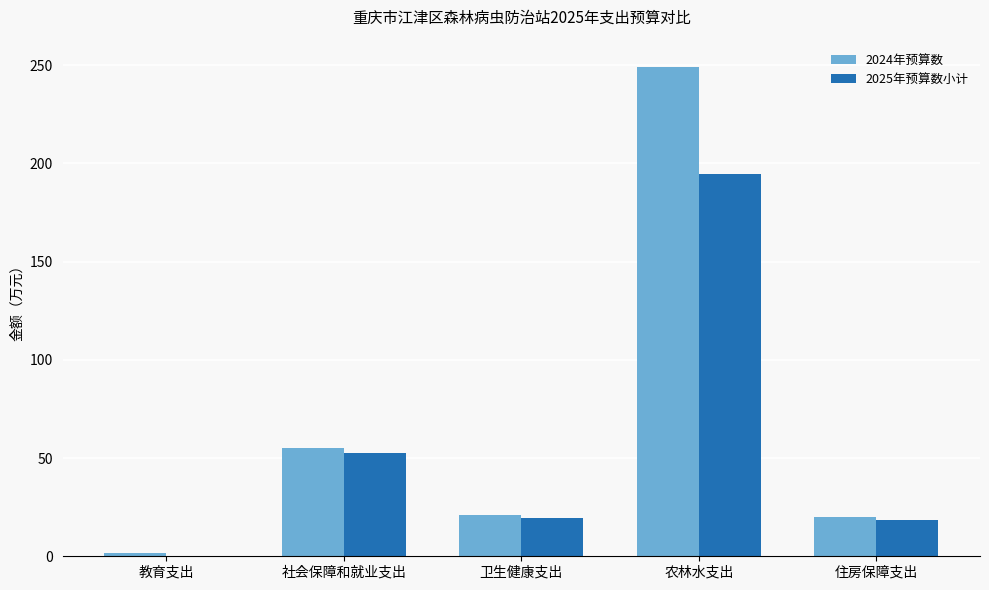

Are the bars grouped side by side (vs. stacked)?

Yes